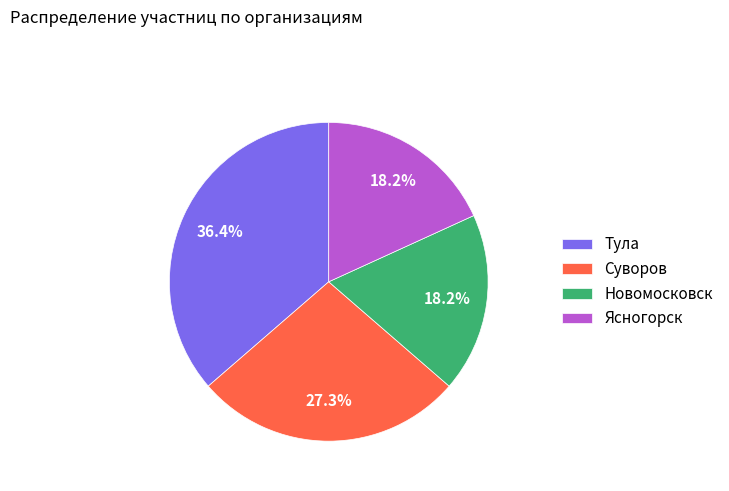

Approximately how many times larger is the value at Суворов compared to Тула?

0.8